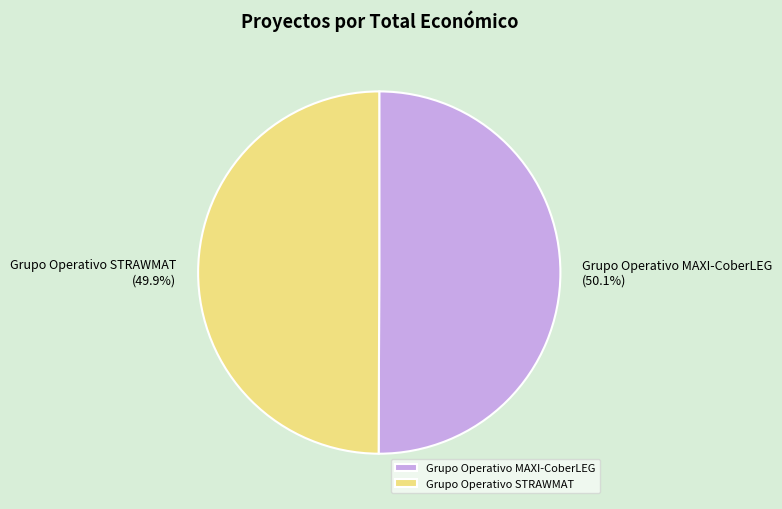

True or false: Grupo Operativo MAXI-CoberLEG accounts for 57% of the total.

False